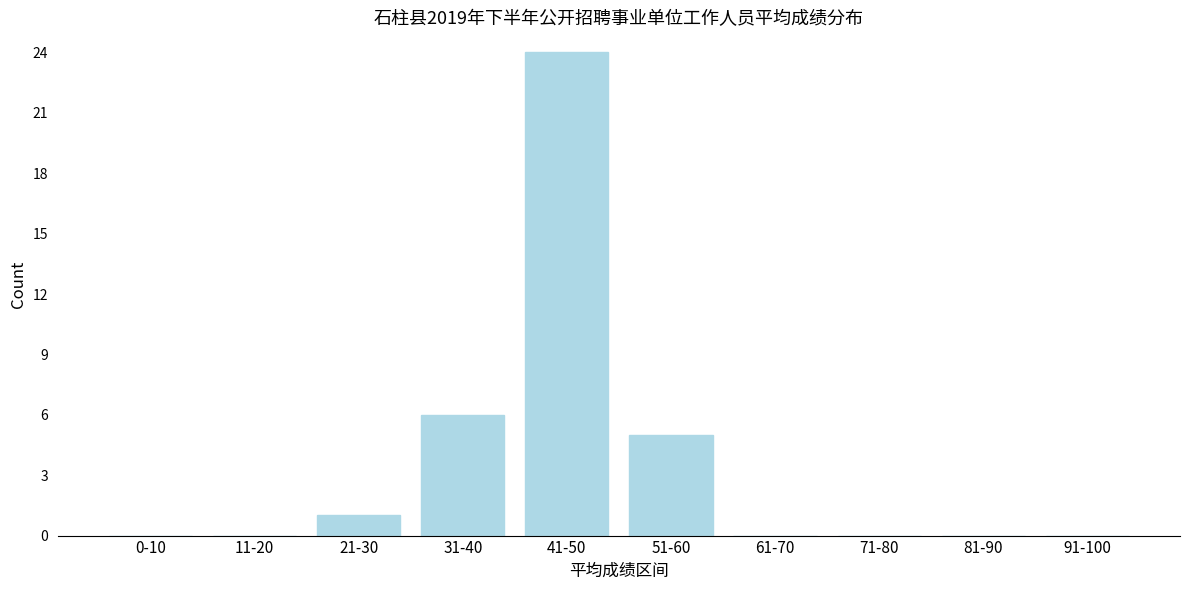

Reading left to right, extract all data points from this chart.

0-10=0	11-20=0	21-30=1	31-40=6	41-50=24	51-60=5	61-70=0	71-80=0	81-90=0	91-100=0